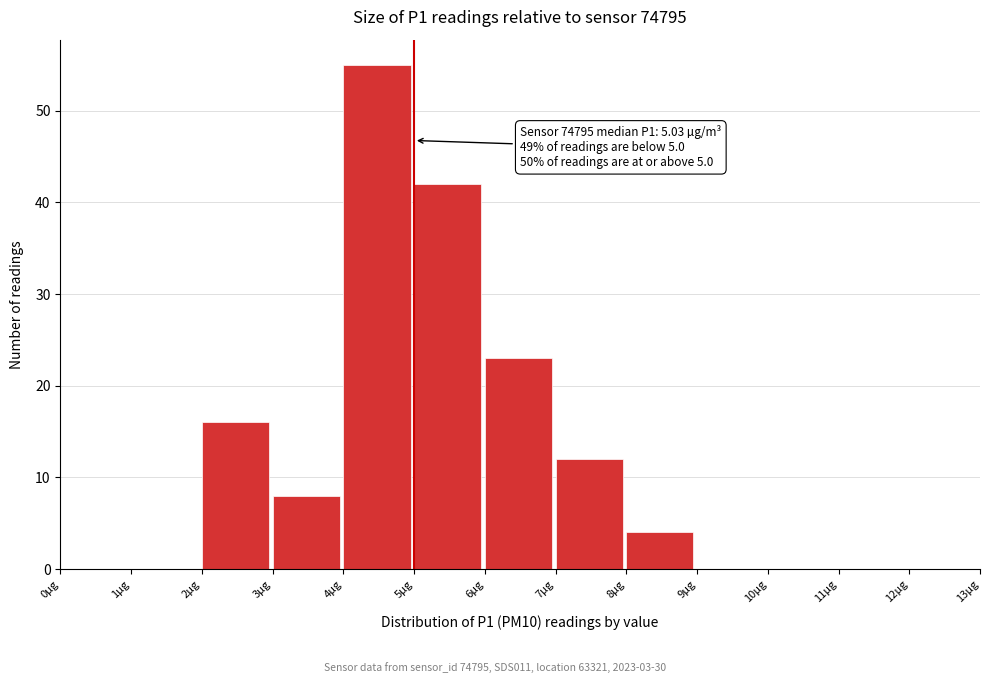

Which range on the x-axis has the tallest bar?

4 to 5